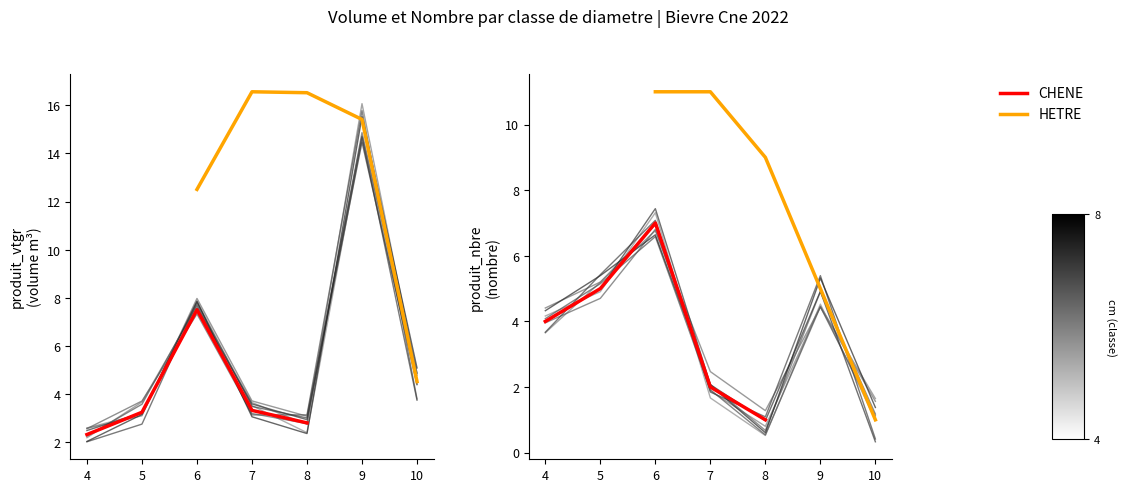

What is the difference between the second highest and minimum values in the CHENE series?

4